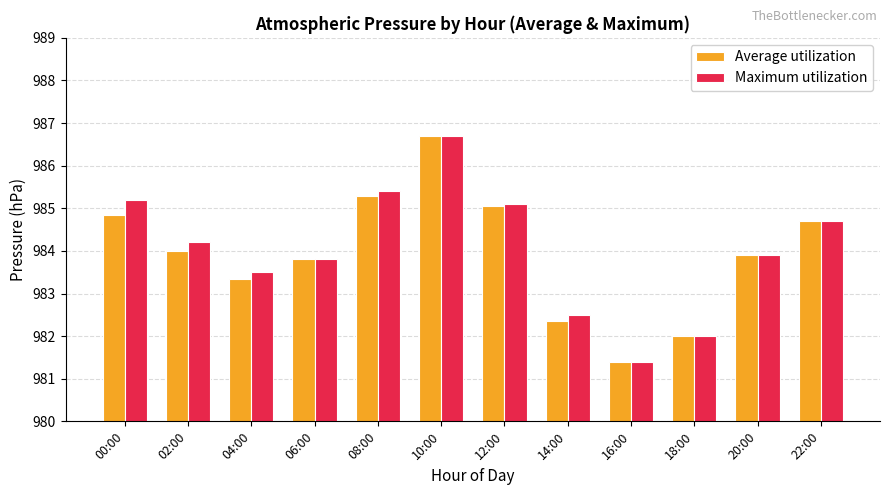

Where does the Maximum utilization series first go above 984?

00:00